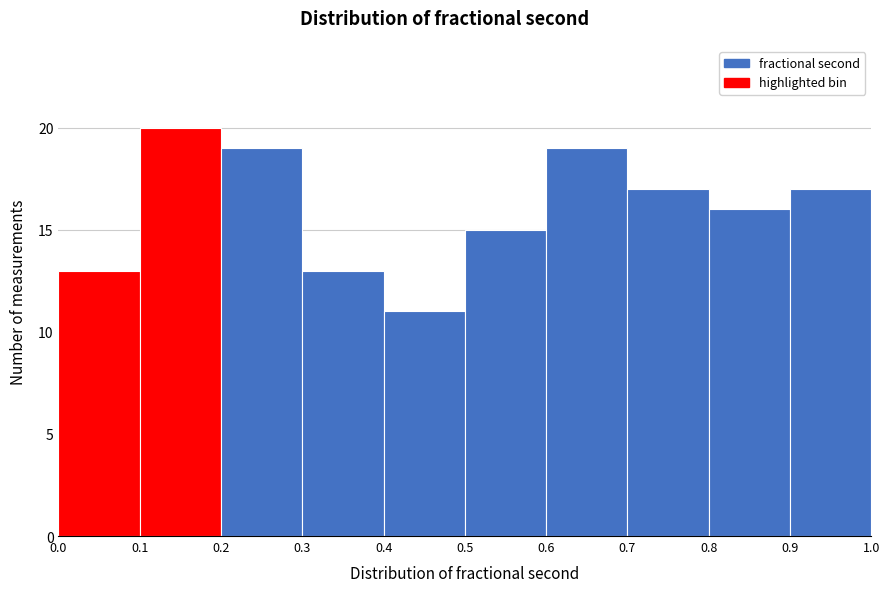

How tall is the bar that spans 0.5 to 0.6 on the x-axis? The values are not printed on the chart, so give them approximately, as read against the axis.

15